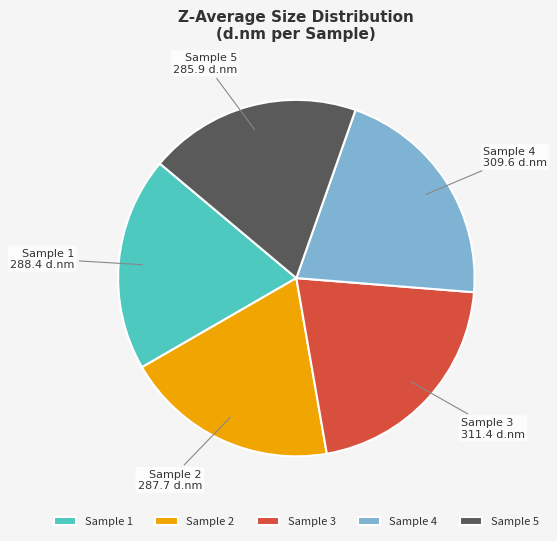

Is it true that Sample 3 is 21% of the pie?

True